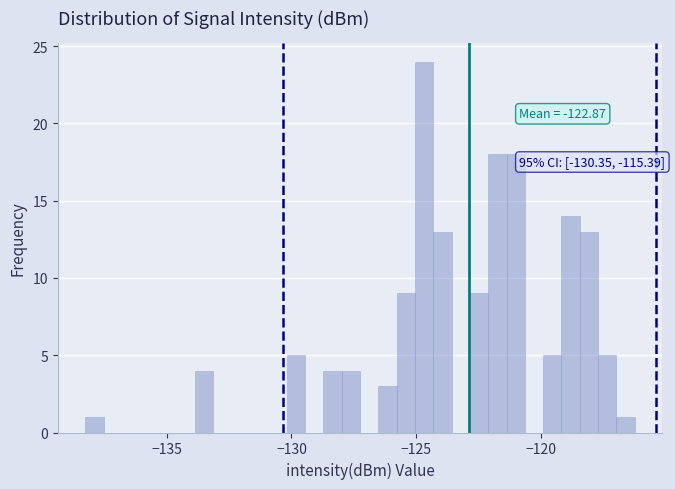

Read against the x-axis, roughly where is the centre of the tallest bar?

-124.5